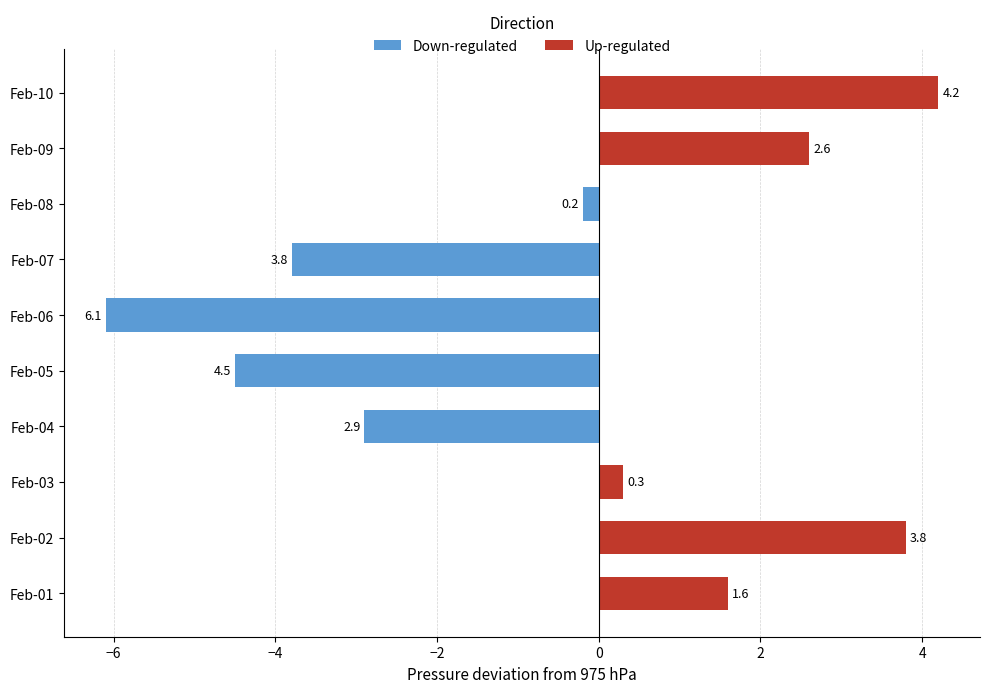

How many distinct data groups are displayed?

2